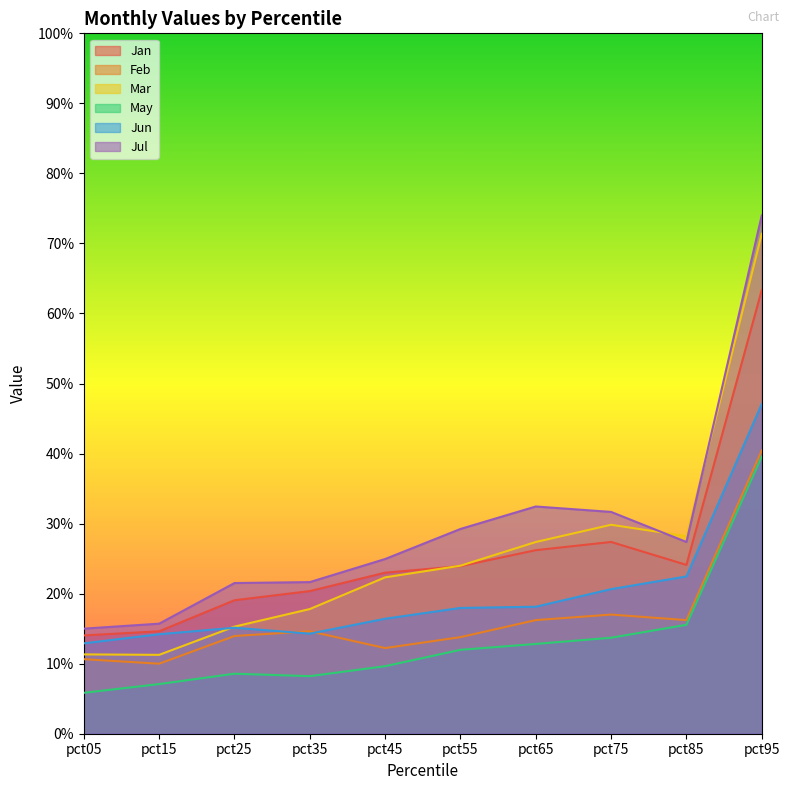

Where is Jul nearest to the value 0?

pct05